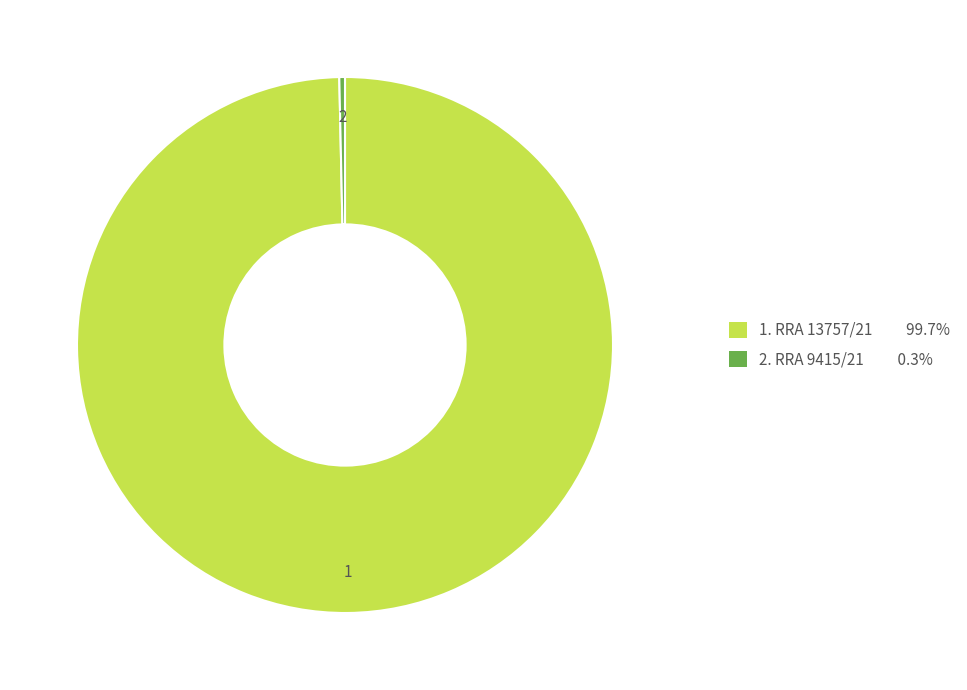

What is the smallest slice in the pie chart?

RRA 9415/21